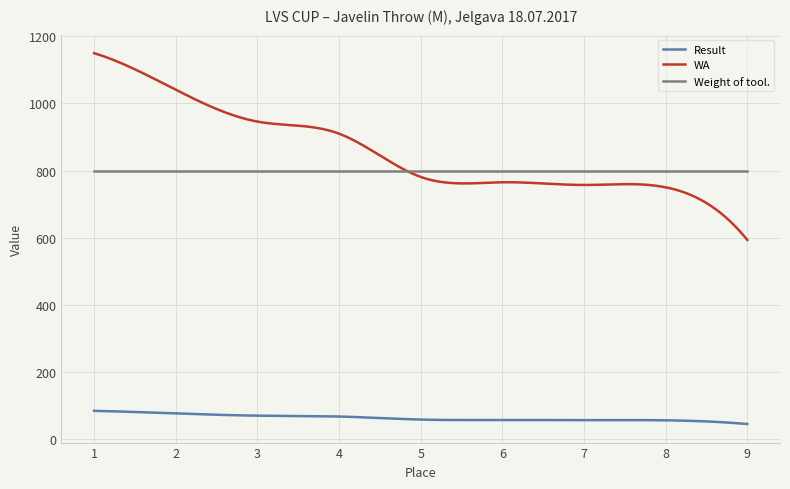

True or false: Result and Weight of tool. intersect in this chart.

False